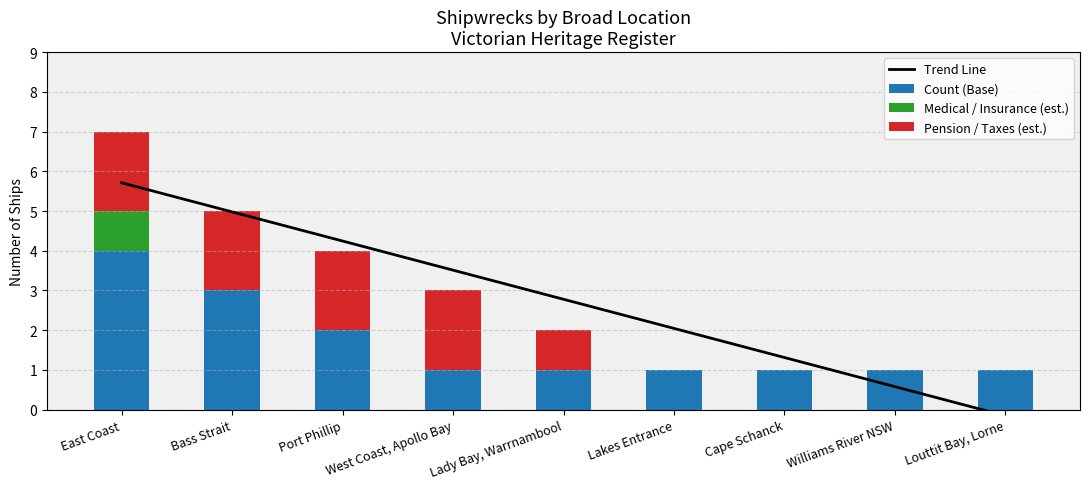

List the series in order of their peak value, highest first.

Trend Line, Count (Base), Pension / Taxes (est.), Medical / Insurance (est.)